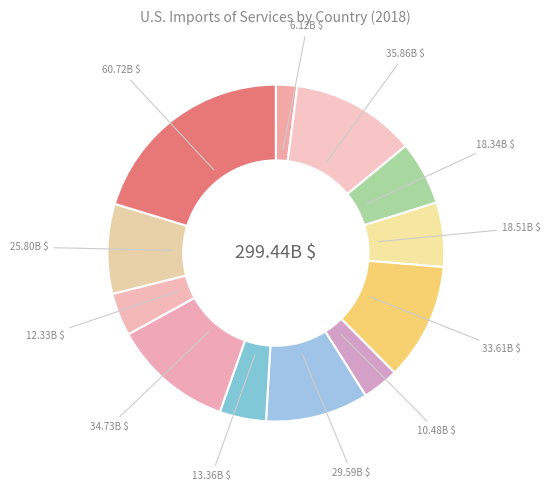

Rank the categories by value from highest to lowest.

United Kingdom, Canada, Japan, Germany, India, Mexico, France, China, Italy, Korea, South, Hong Kong, Brazil